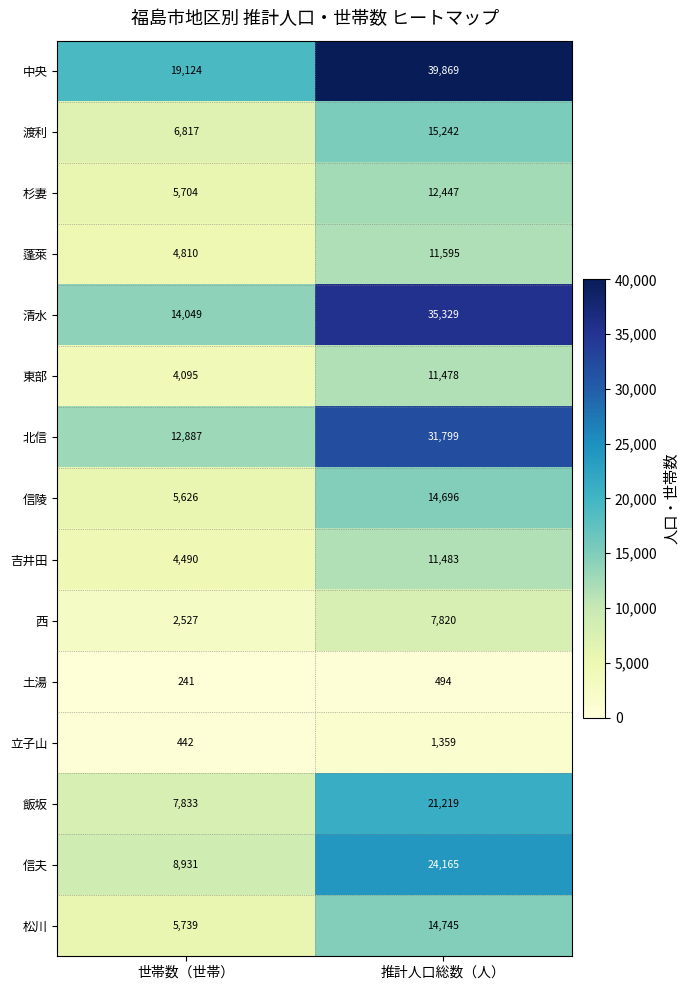

The value of 信陵 at 推計人口総数（人） is 21807. True or false?

False